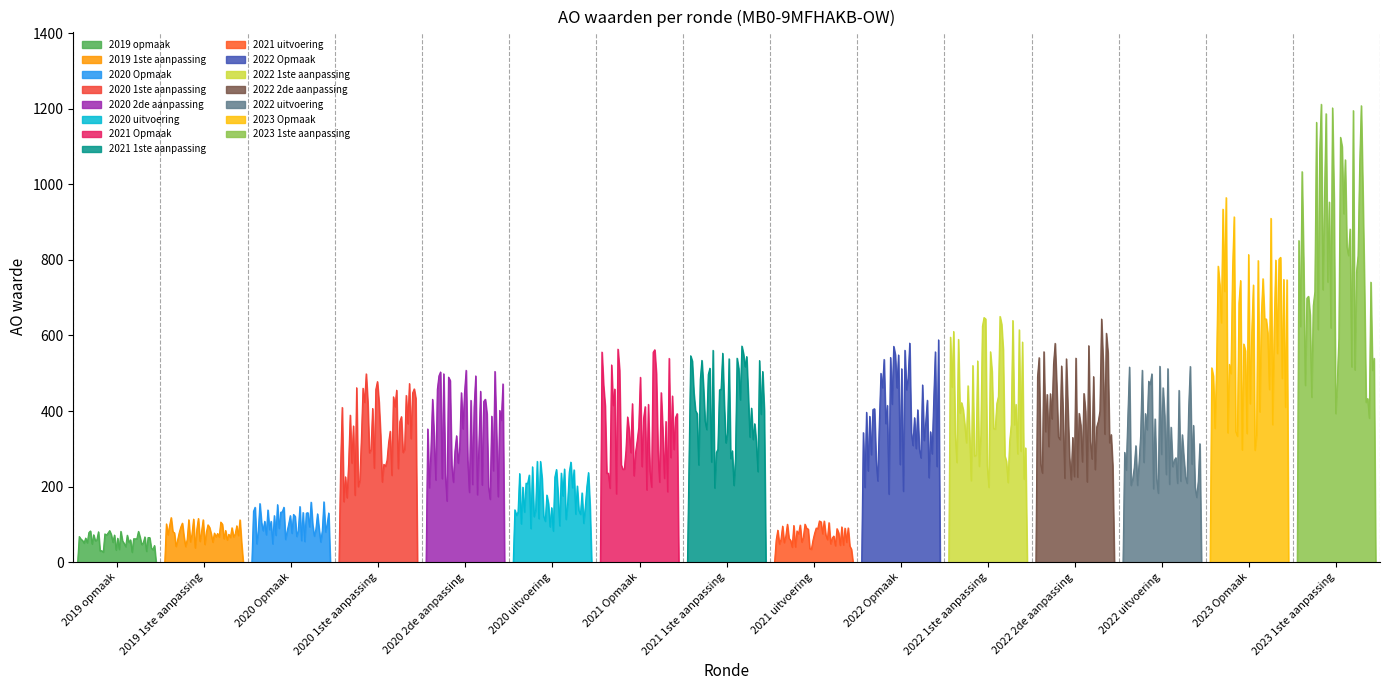

At which category does the data reach its first local valley?

2020 uitvoering